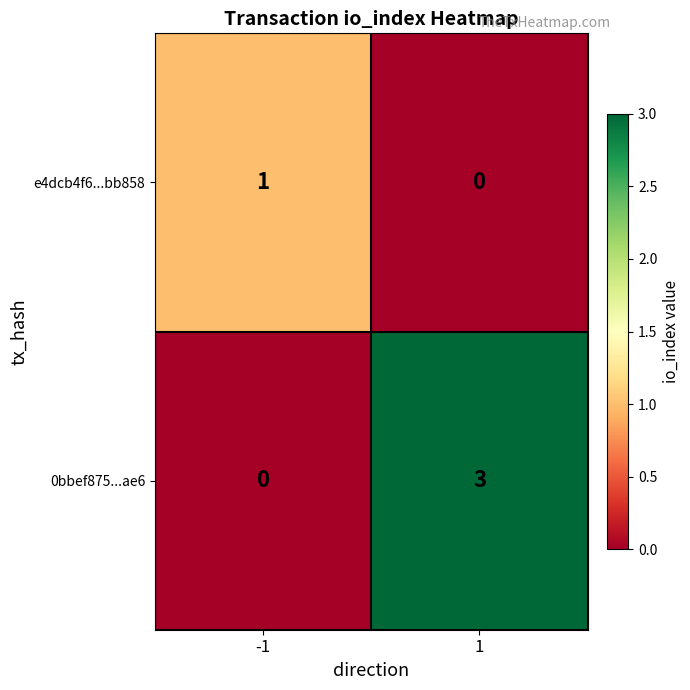

Which series has the widest spread of values?

0bbef875...ae6